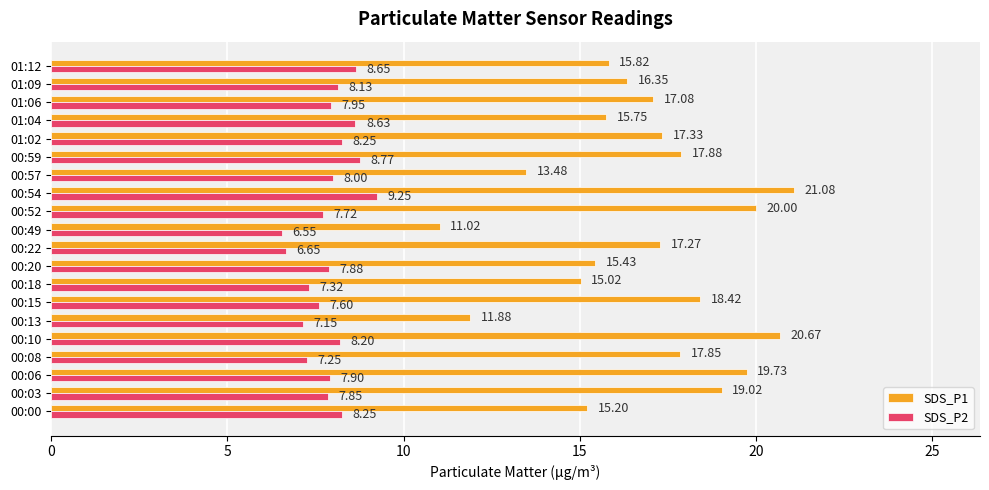

What is the total value across all series at 00:20?

23.3